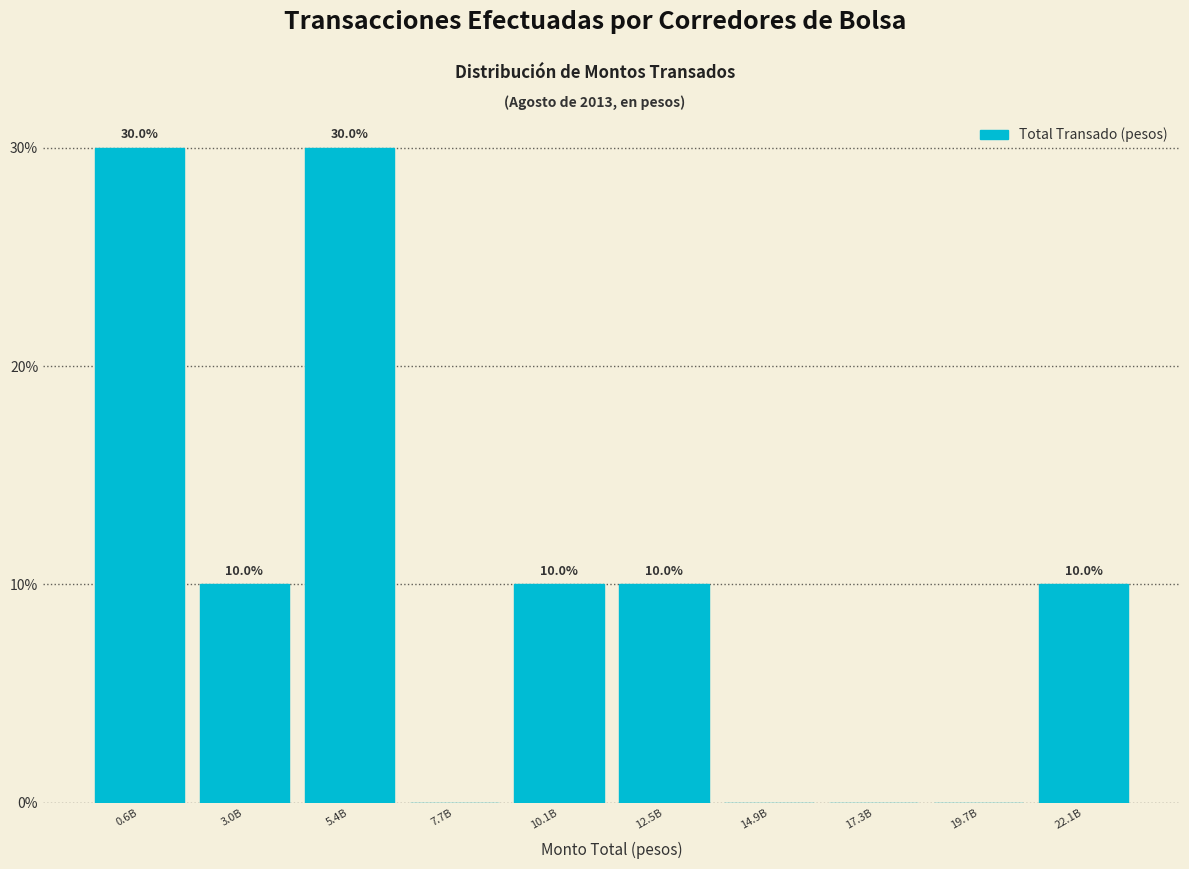

Reading left to right, list all the values displayed in this chart.

0.6B=30	3.0B=10	5.4B=30	7.7B=0	10.1B=10	12.5B=10	14.9B=0	17.3B=0	19.7B=0	22.1B=10